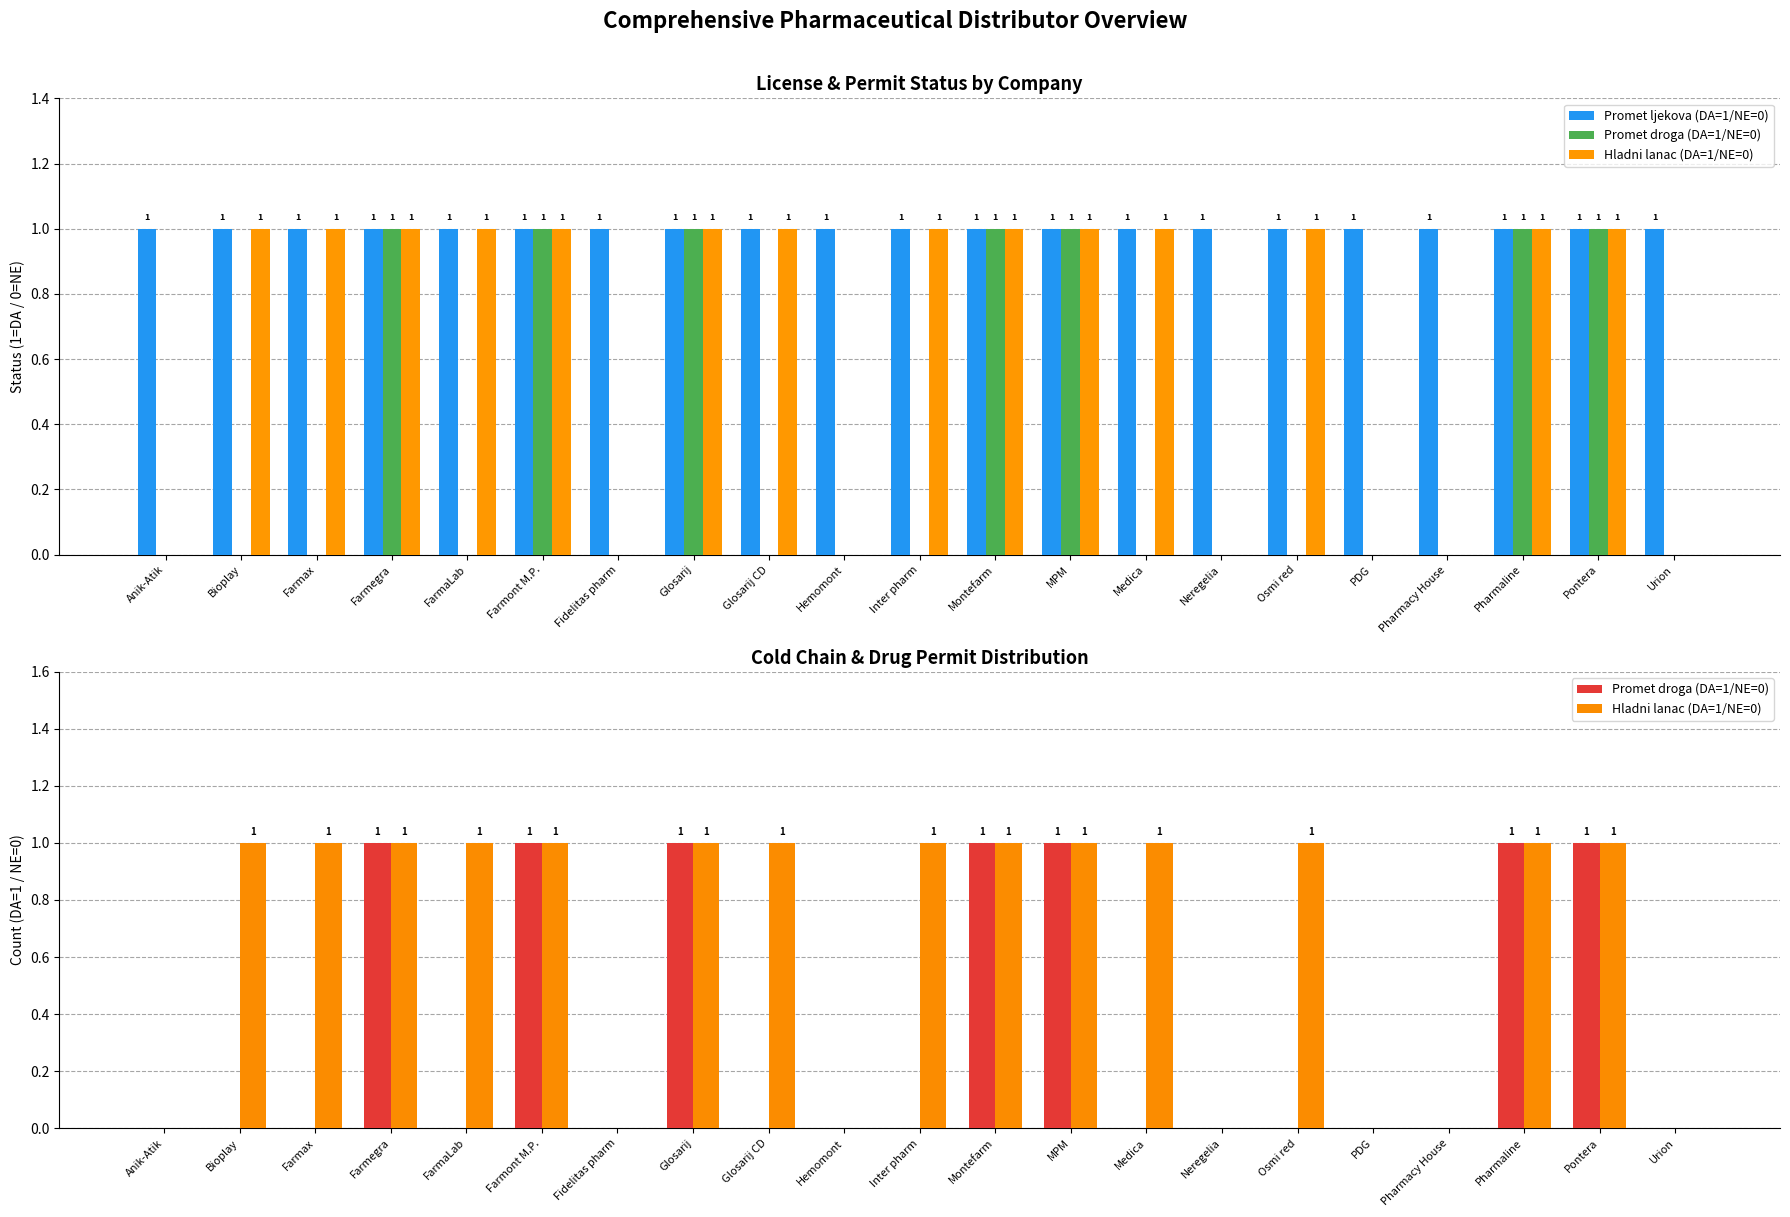

What is the total value across all series at Fidelitas pharm?

1